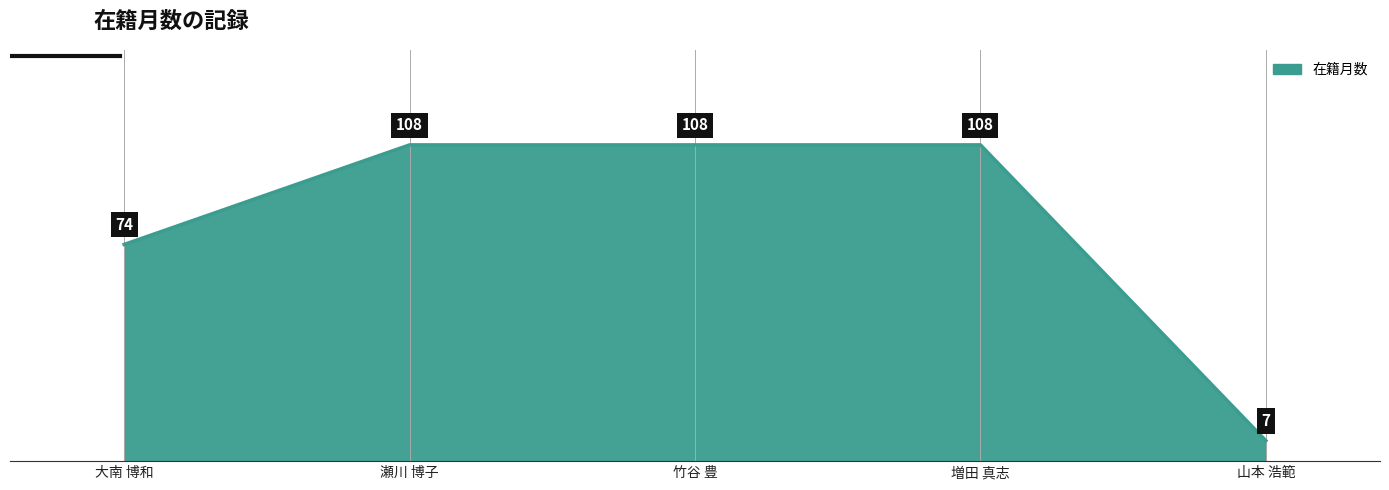

What is the difference between the maximum and minimum values?

101